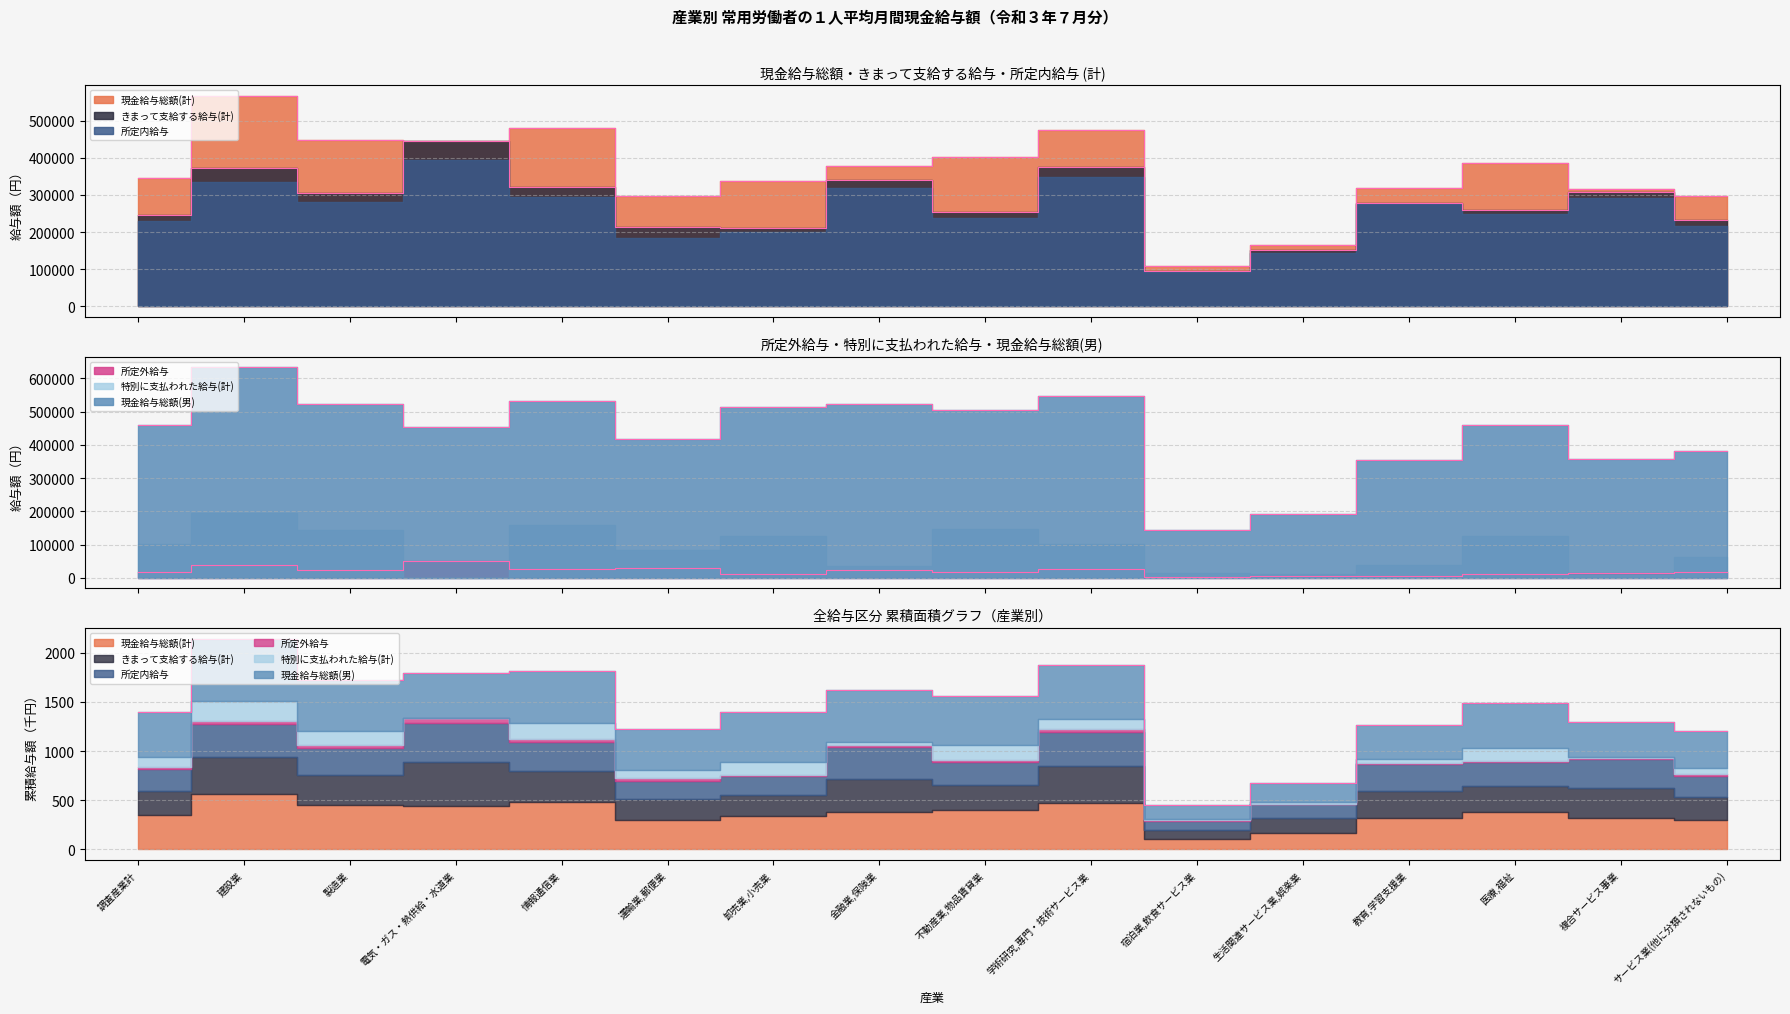

True or false: 現金給与総額(男) and 所定外給与 intersect in this chart.

False